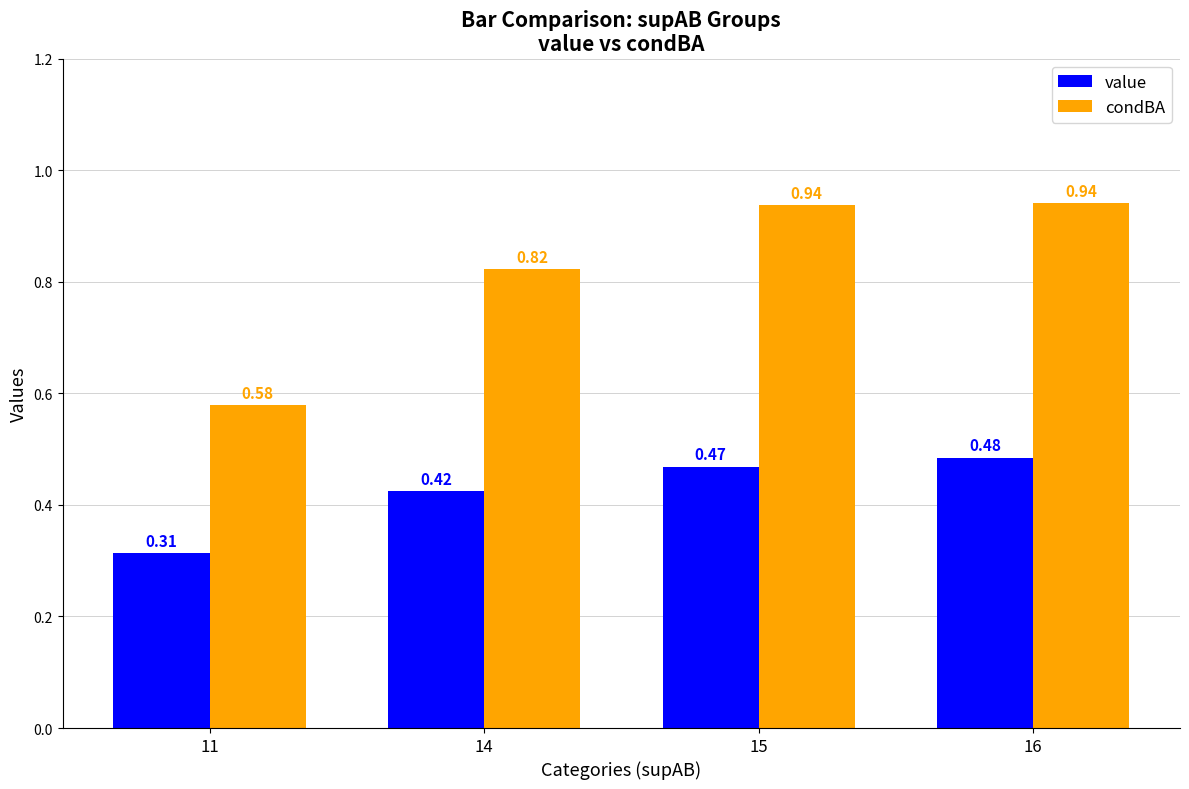

Rank the series at 16 from lowest to highest value.

value, condBA